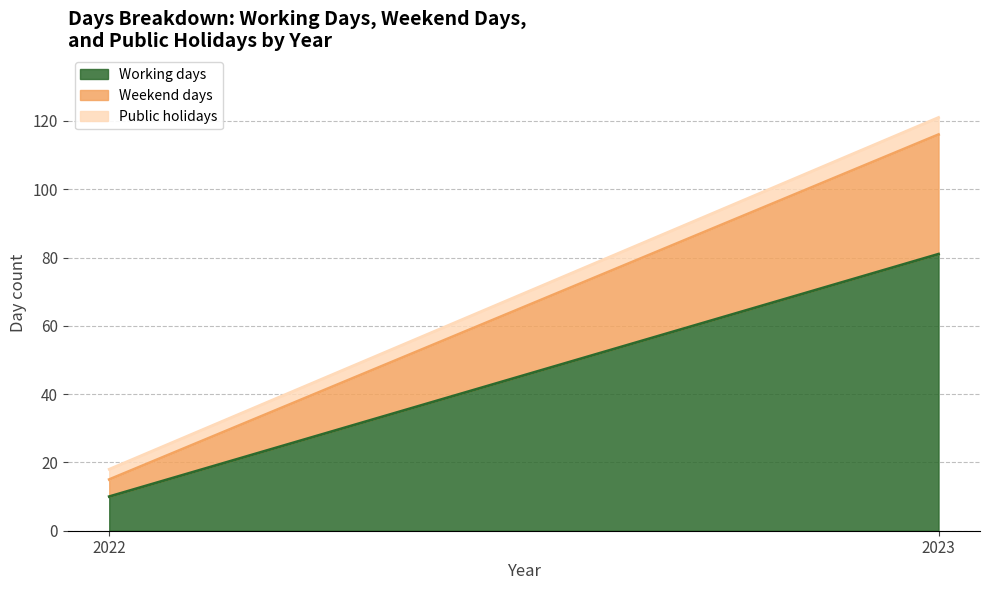

True or false: Public holidays has a value of 8 at 2023.

False